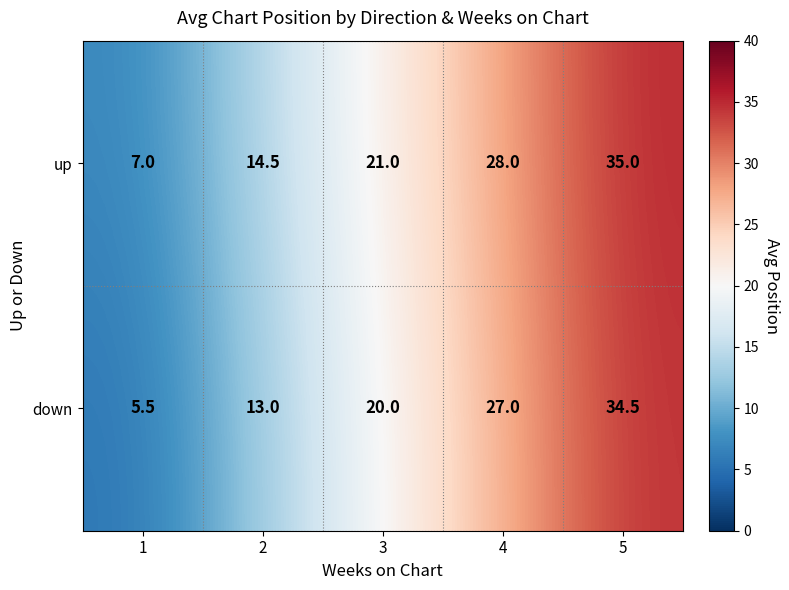

What is the sum of the up values at 3 and 5?

56.0